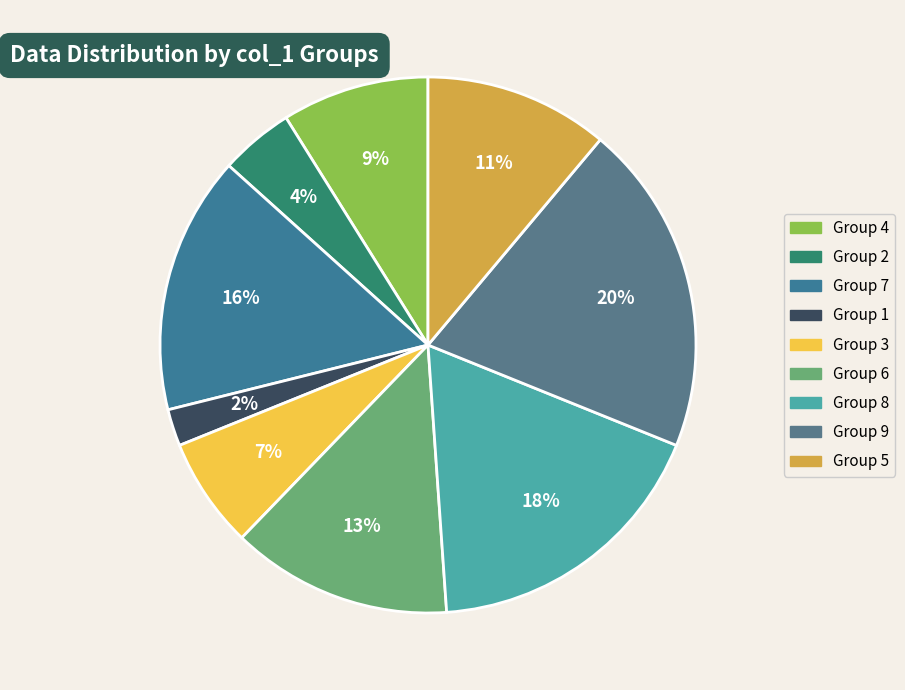

To the nearest percent, what portion does col_1=6 represent?

13%